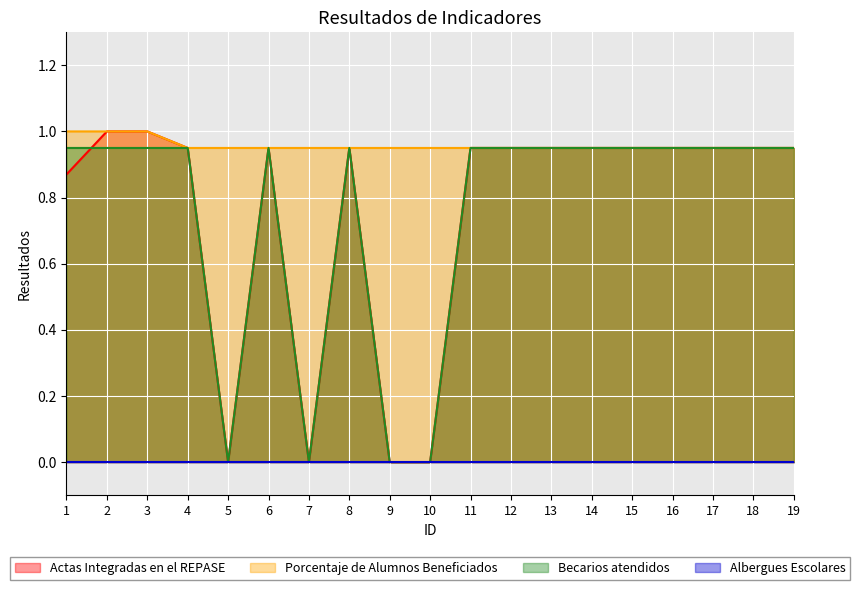

What is the maximum value for Actas Integradas en el REPASE?

1.0